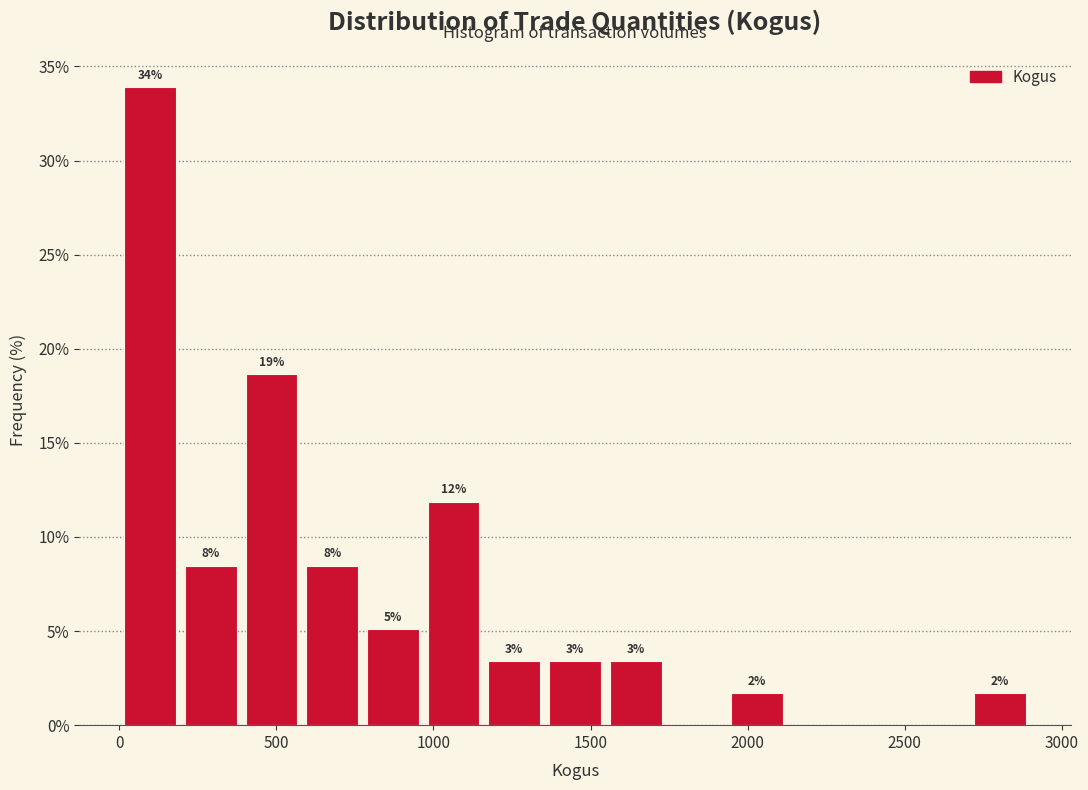

Around what value on the x-axis is the tallest bar? Give the approximate position of its centre, as read against the axis.

100